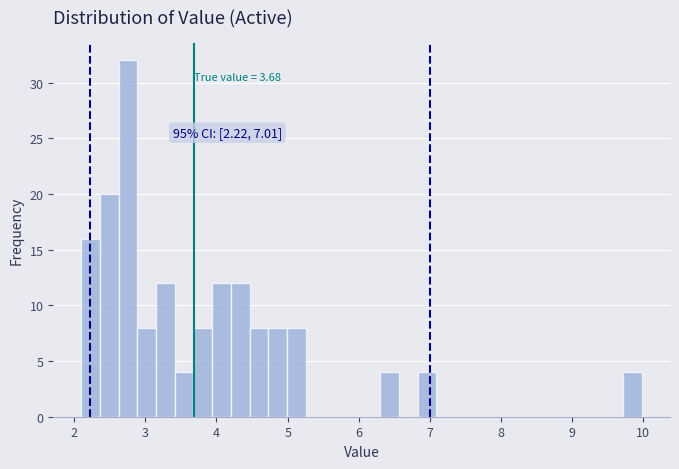

Around what value on the x-axis is the tallest bar? Give the approximate position of its centre, as read against the axis.

2.8